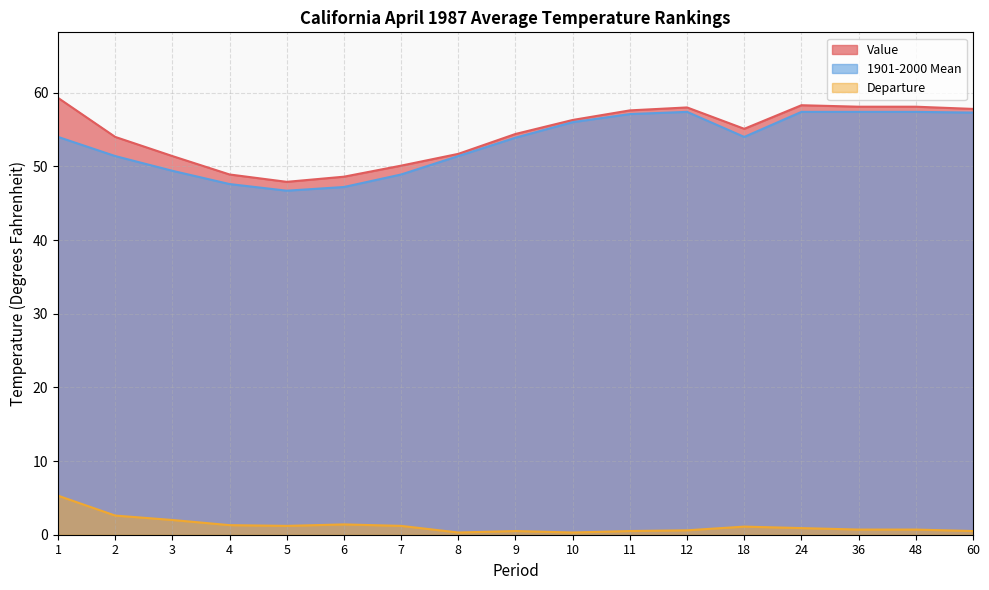

True or false: 1901-2000 Mean and Departure intersect in this chart.

False